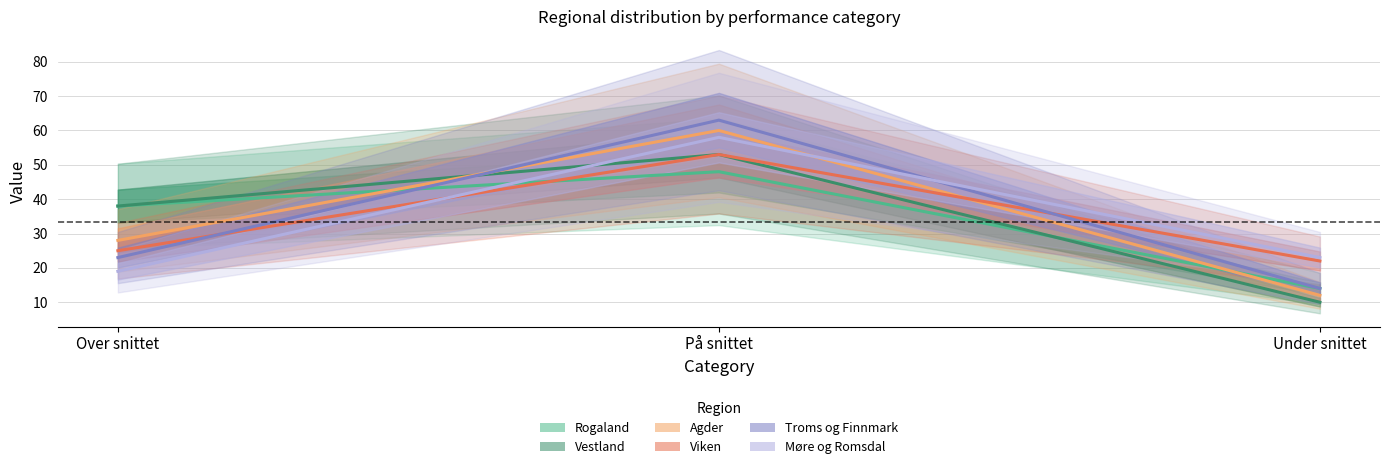

What value does the Vestland series have at På snittet?

53